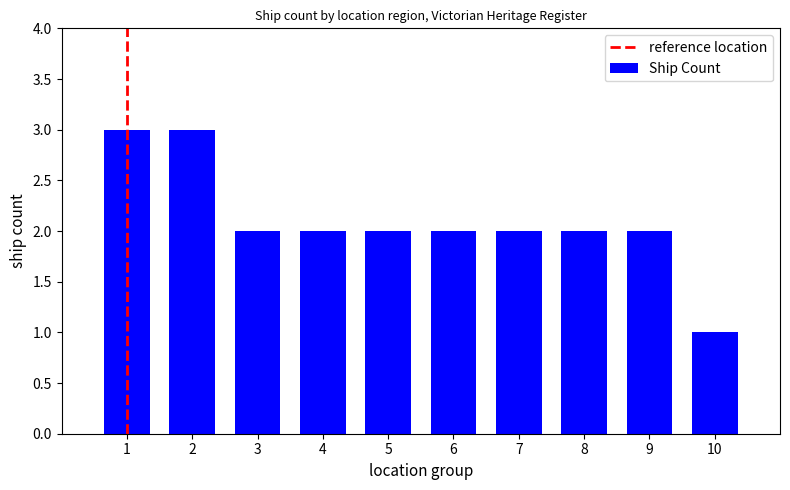

What is the value of the 9th bar from the left?

2